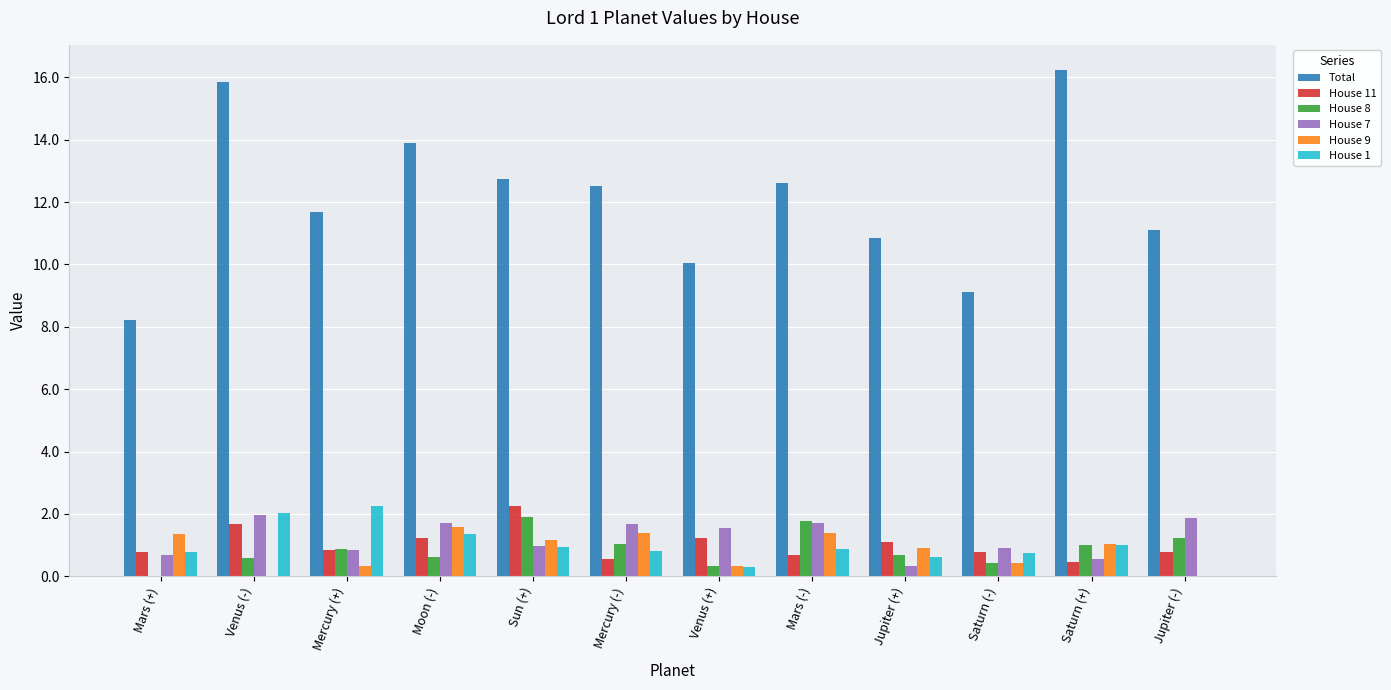

Does the chart contain stacked bars?

No